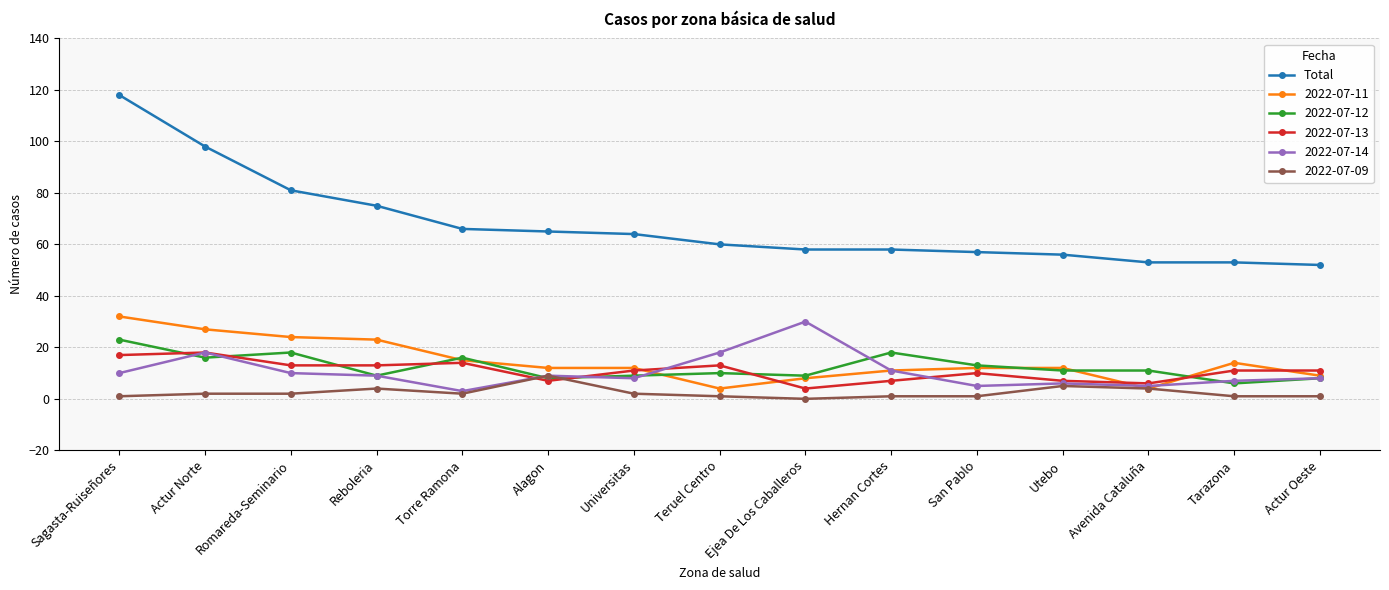

What is the label of the 12th point from the left?

Utebo